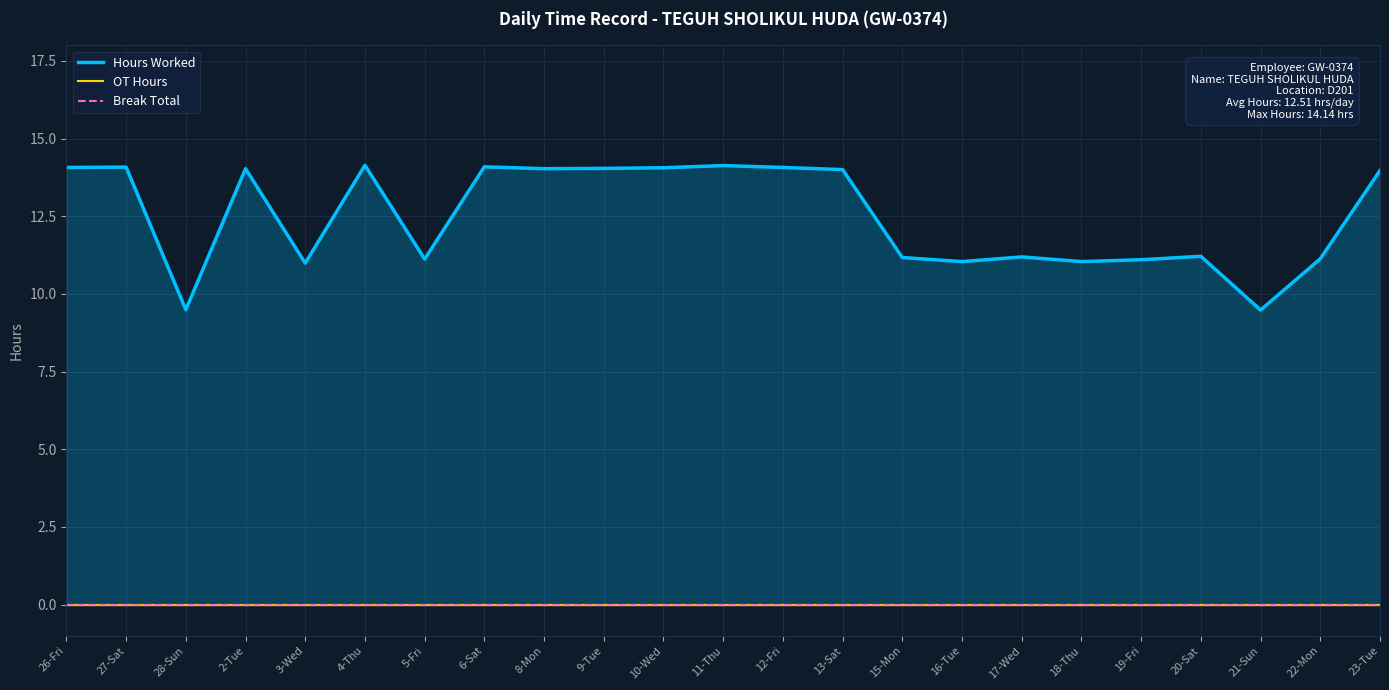

What is the label of the 9th point from the left?

8-Mon